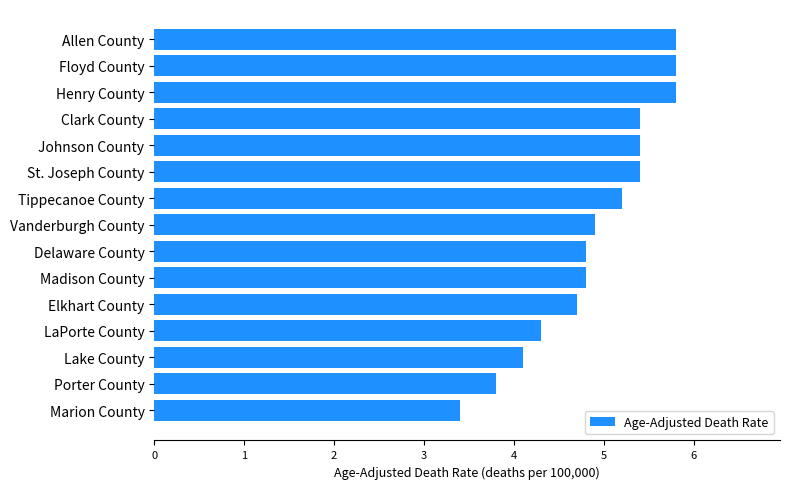

What is the ratio of the value at LaPorte County to the value at Henry County?

0.7